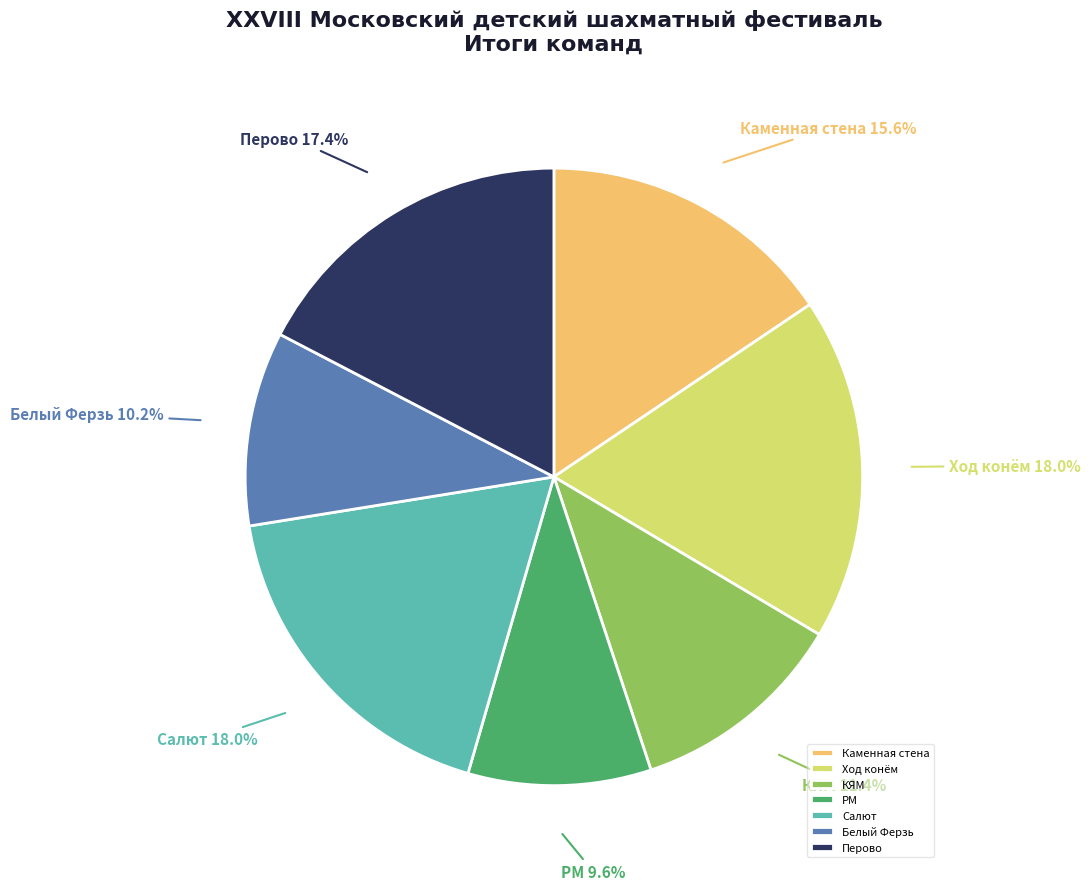

To the nearest percent, what percentage of the pie is РМ?

10%